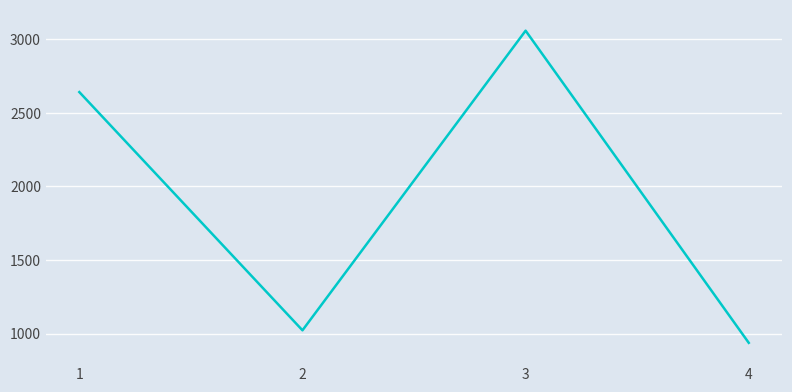

Does the chart have visible grid lines?

Yes